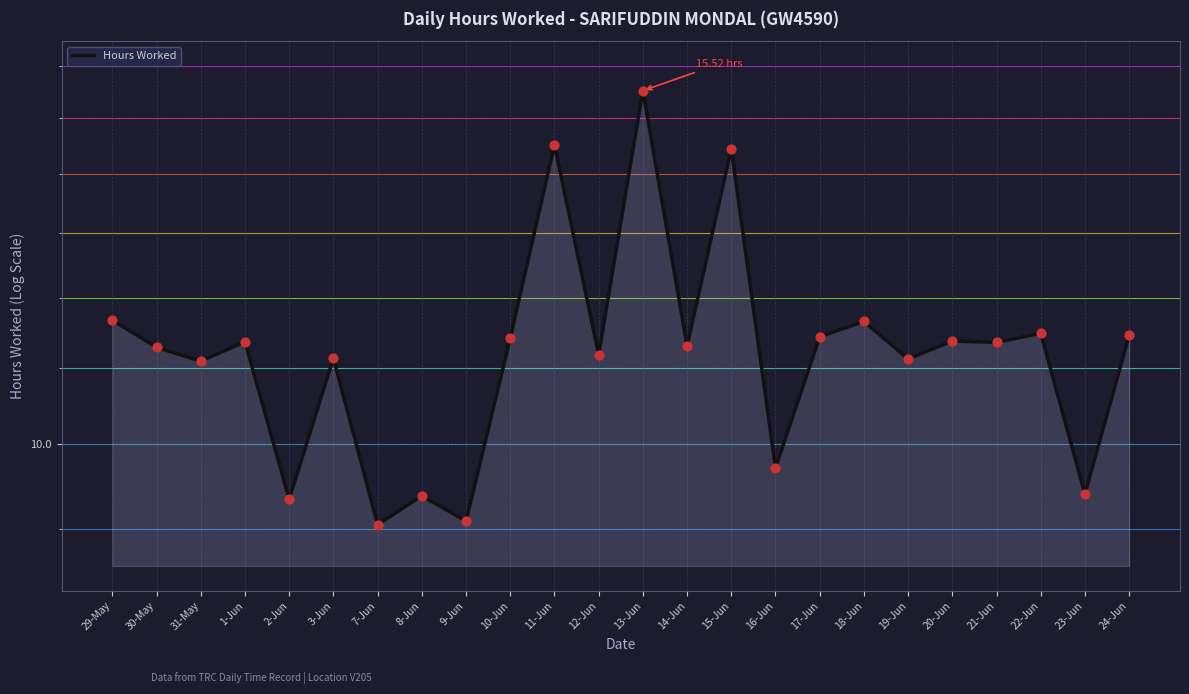

What is the change in value from 29-May to 30-May?

-0.4